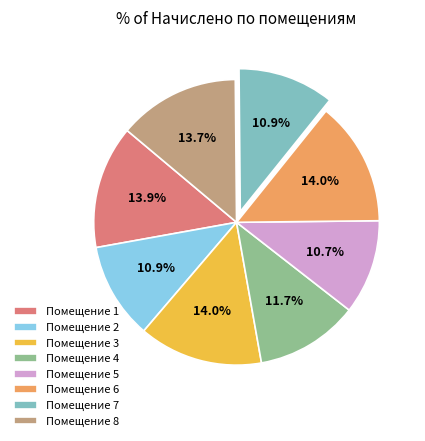

Does any single category account for the majority?

No